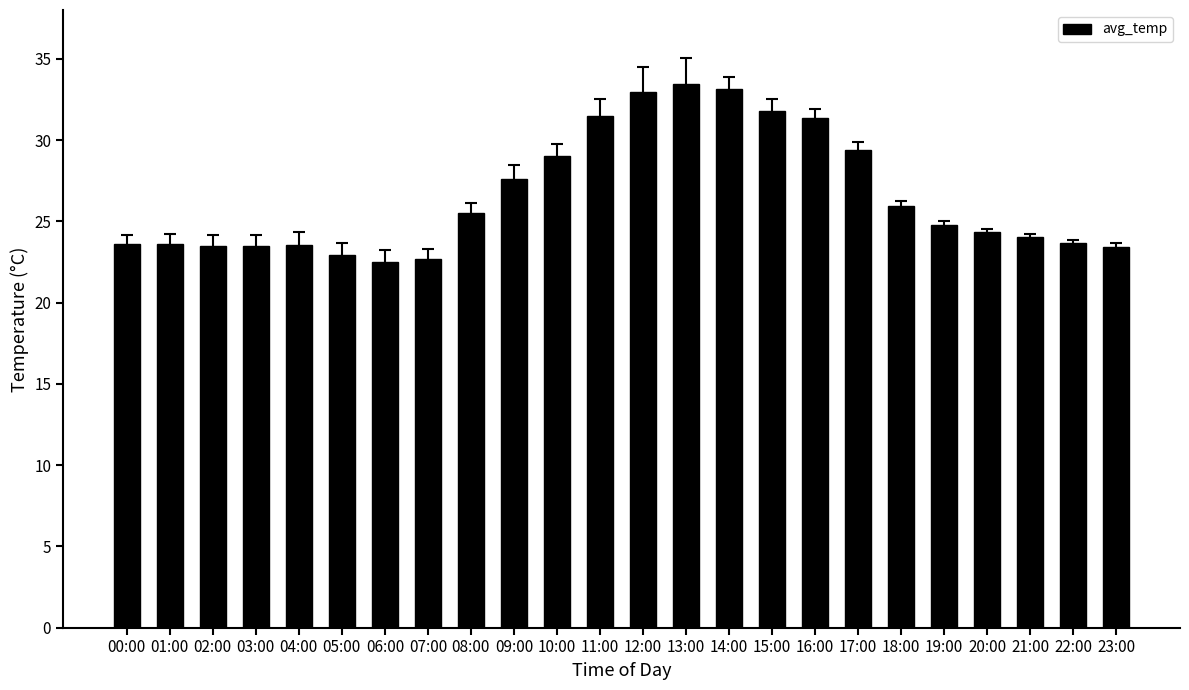

Where does the data first go above 24?

08:00